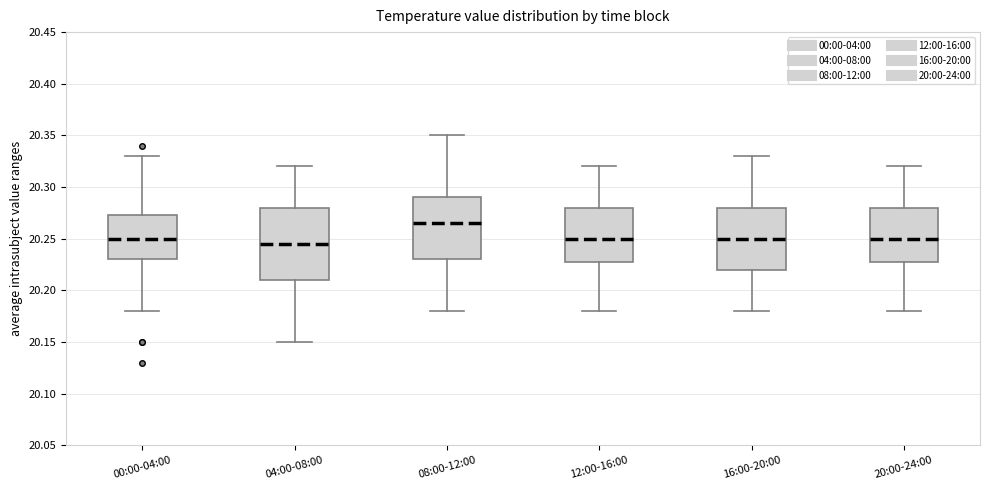

Reading left to right, read every box against the y-axis: the position of its median line, the range the box covers, and the ends of its whiskers. The values are not printed on the chart, so give them approximately, as read against the axis.

00:00-04:00: median 20.250, box 20.230 to 20.275, whiskers 20.180 to 20.330
04:00-08:00: median 20.245, box 20.210 to 20.280, whiskers 20.150 to 20.320
08:00-12:00: median 20.265, box 20.230 to 20.290, whiskers 20.180 to 20.350
12:00-16:00: median 20.250, box 20.230 to 20.280, whiskers 20.180 to 20.320
16:00-20:00: median 20.250, box 20.220 to 20.280, whiskers 20.180 to 20.330
20:00-24:00: median 20.250, box 20.230 to 20.280, whiskers 20.180 to 20.320